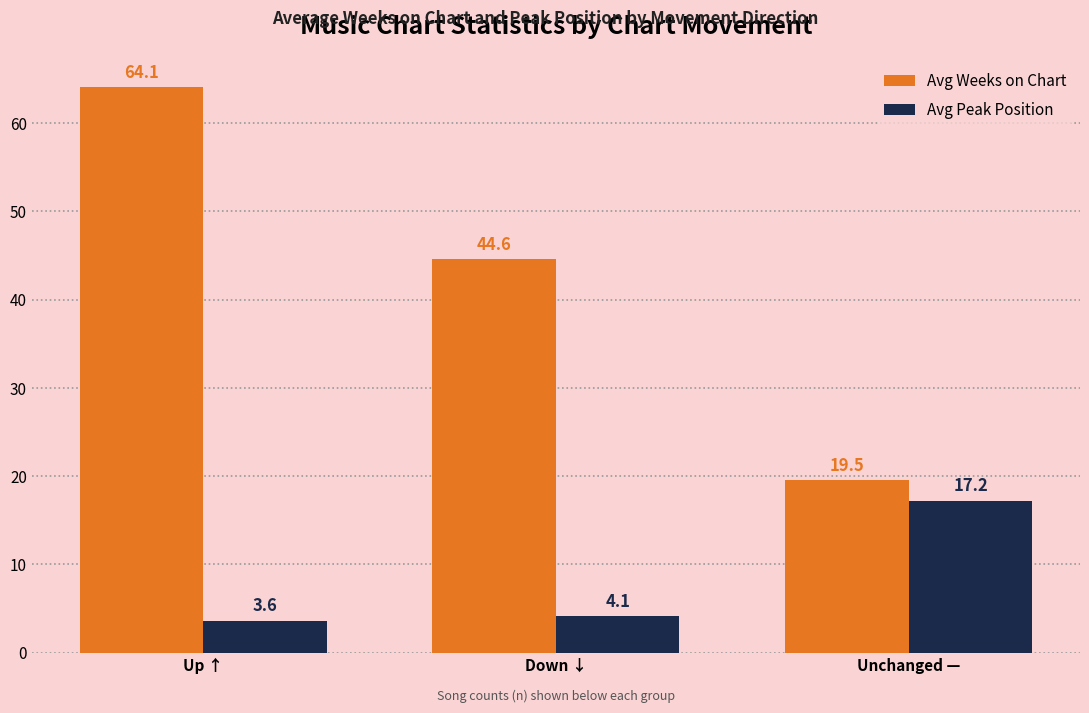

Reading left to right, extract all data points from this chart.

Avg Weeks on Chart: 64.1	44.6	19.5
Avg Peak Position: 3.6	4.1	17.2